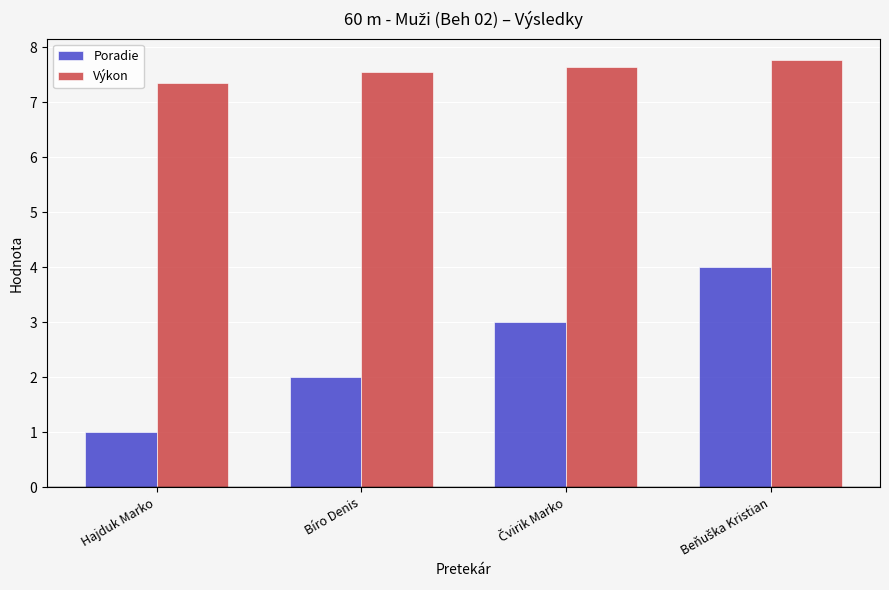

Which series changed the most between Hajduk Marko and Bíro Denis?

Poradie